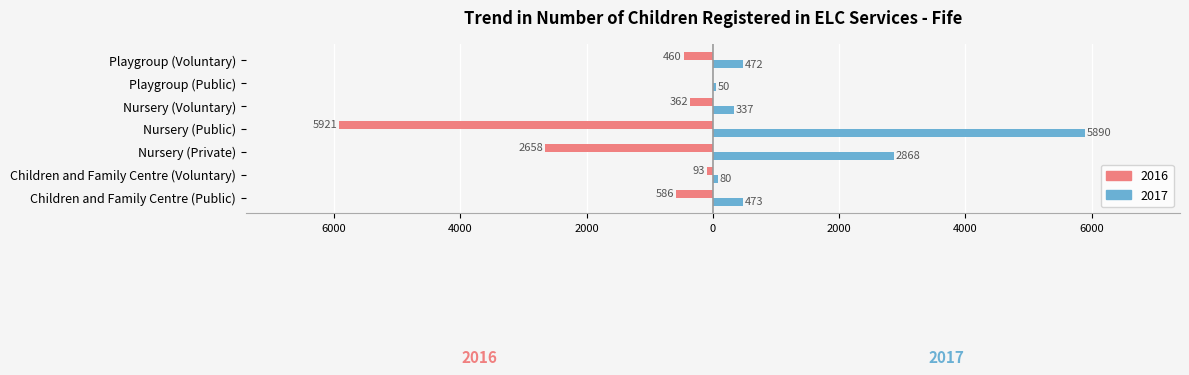

What is the difference between the maximum and minimum values in the 2017 series?

5840